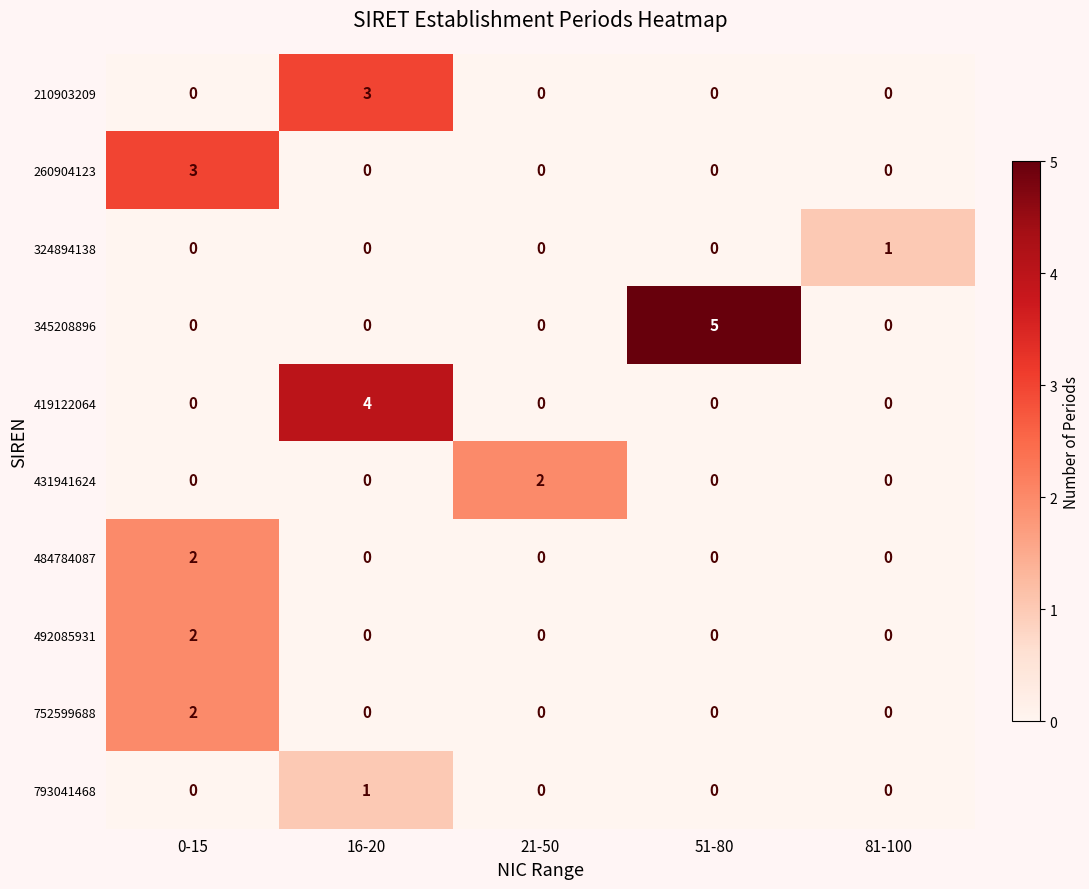

Which series has the widest spread of values?

345208896